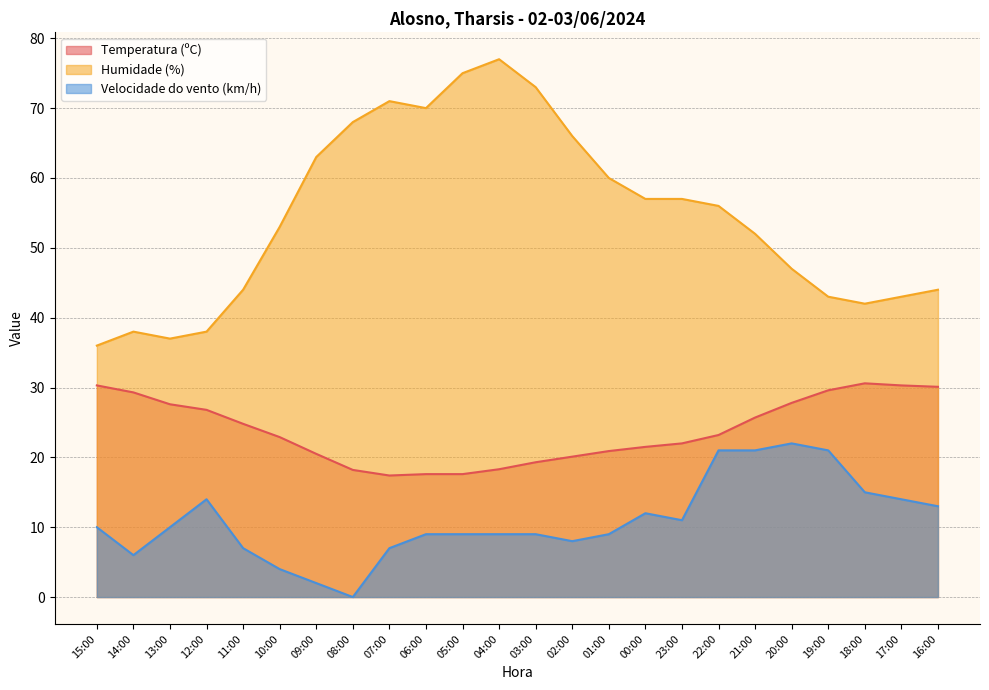

At 16:00, list the series in order from smallest to largest.

Velocidade do vento (km/h), Temperatura (ºC), Humidade (%)